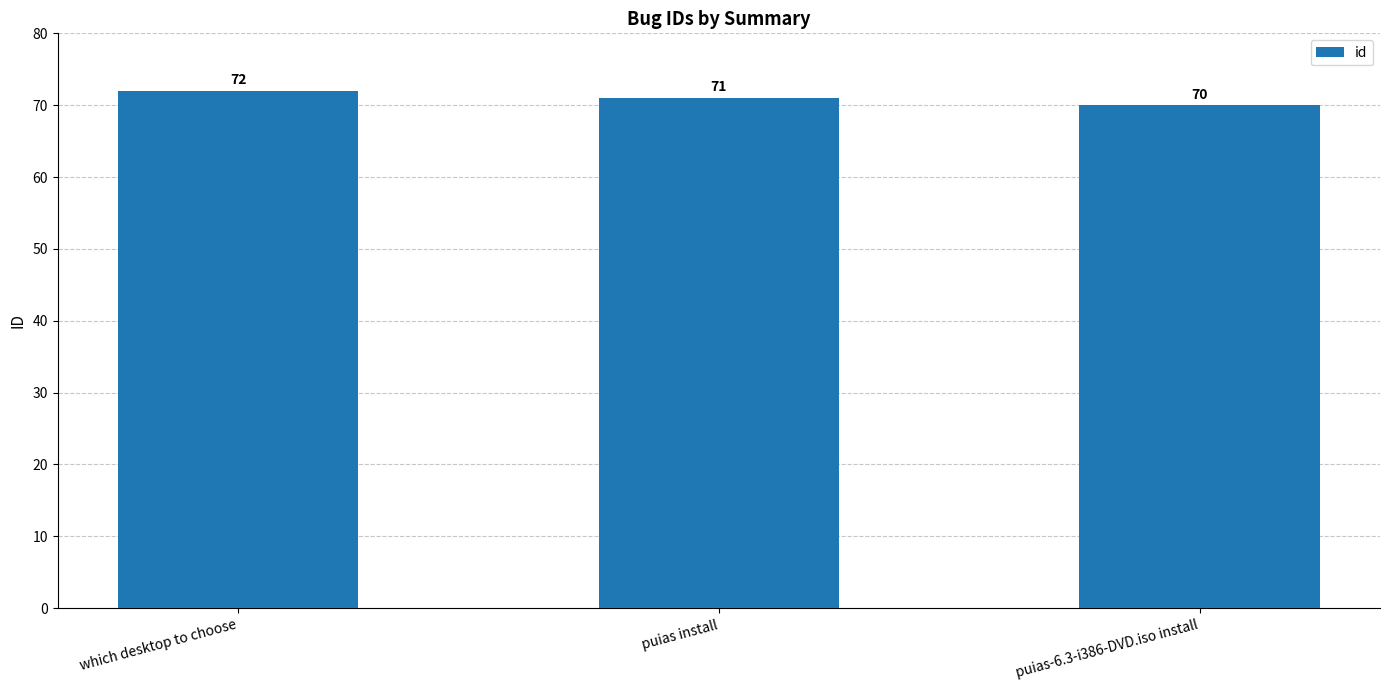

How many data points are less than 71?

1